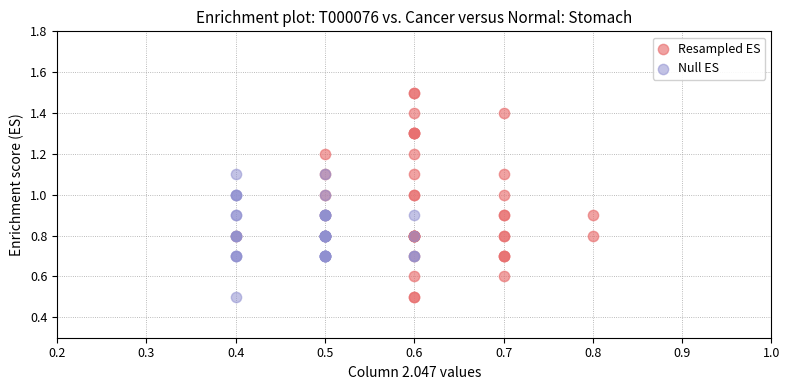

Which series has the widest spread of Y values?

Resampled ES